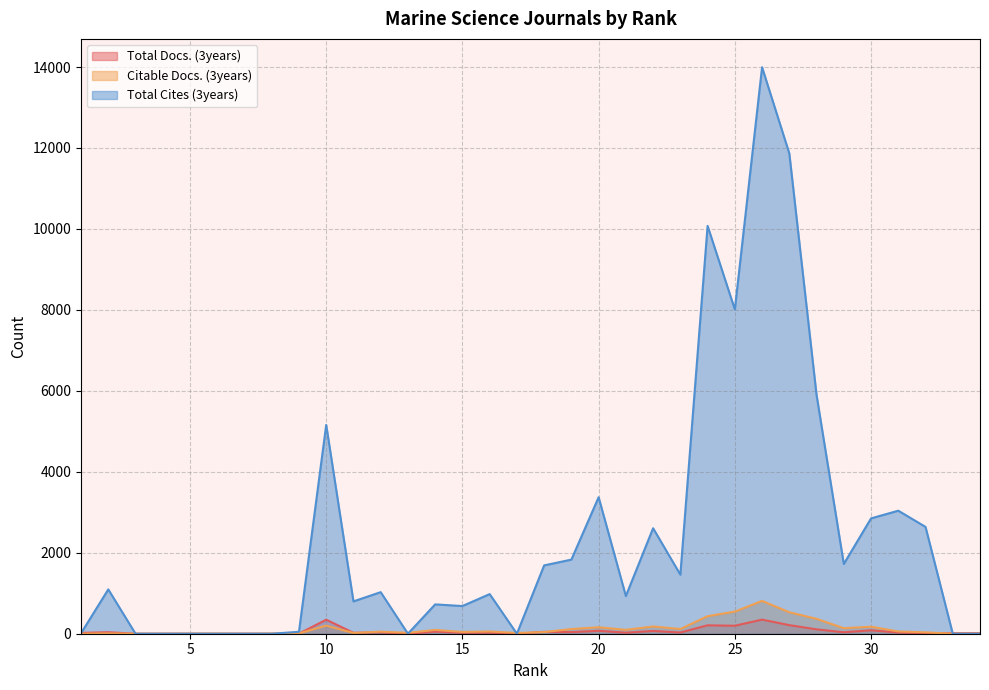

Where is the first local maximum for Total Cites (3years)?

2